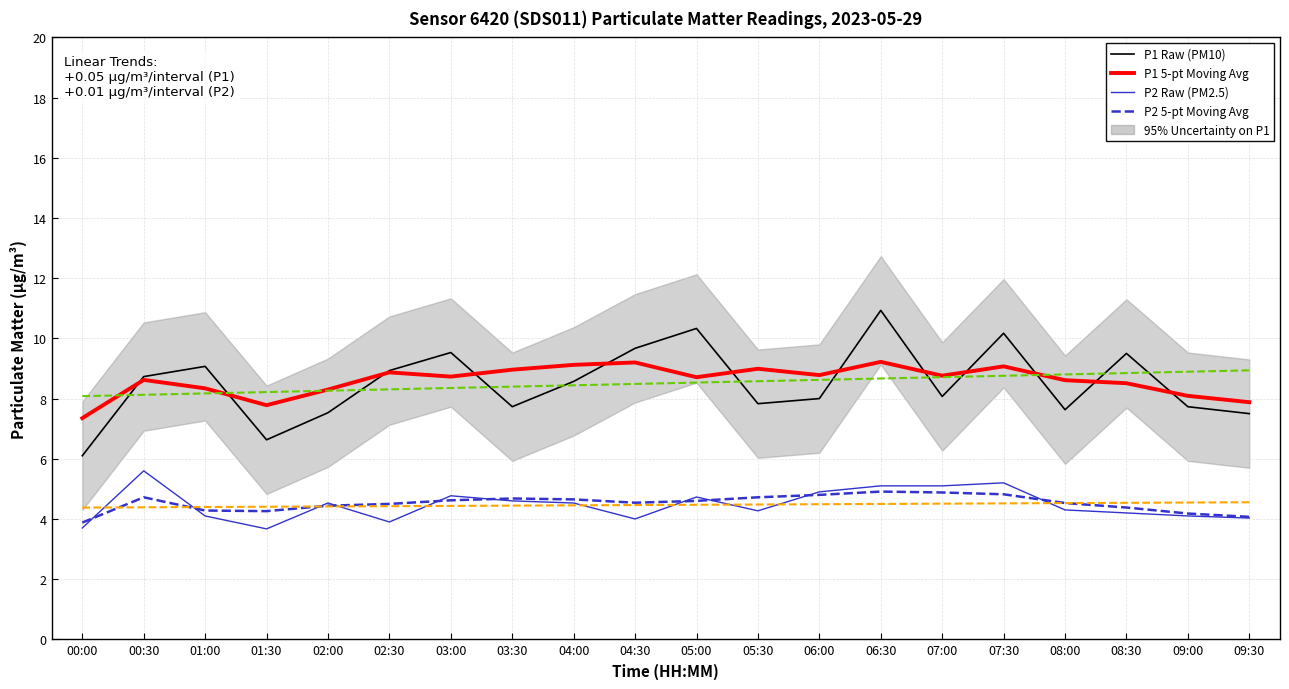

Rank the categories by P2 Raw (PM2.5) value from lowest to highest.

01:30, 00:00, 02:30, 04:30, 09:30, 01:00, 09:00, 08:30, 05:30, 08:00, 02:00, 04:00, 03:30, 05:00, 03:00, 06:00, 06:30, 07:00, 07:30, 00:30